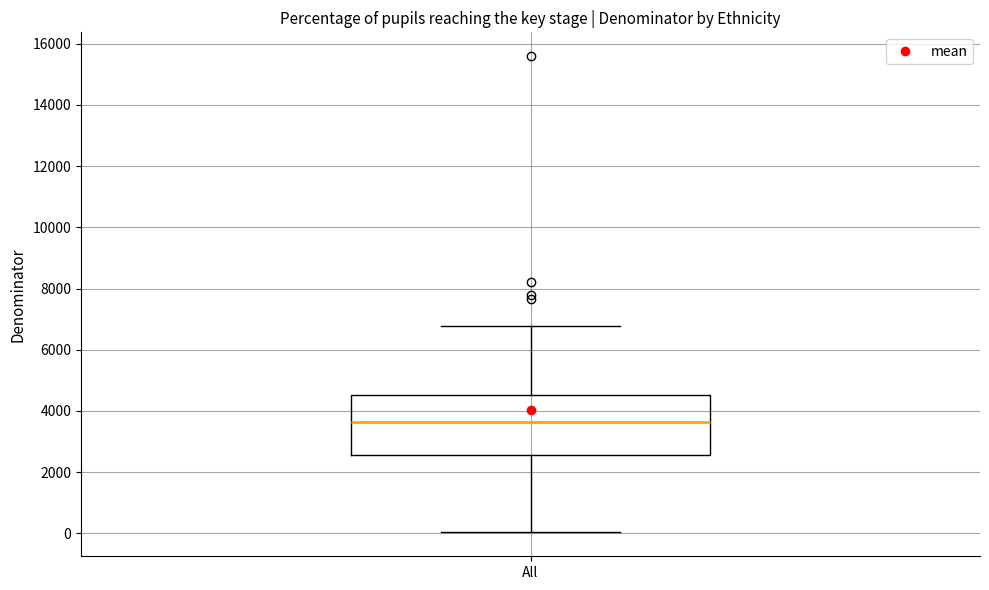

Transcribe this box plot: give where the median line is, the range the box spans, and where the two whiskers end, as read against the y-axis. The values are not printed on the chart, so give them approximately, as read against the axis.

median 3600, box 2600 to 4600, whiskers 0 to 6800